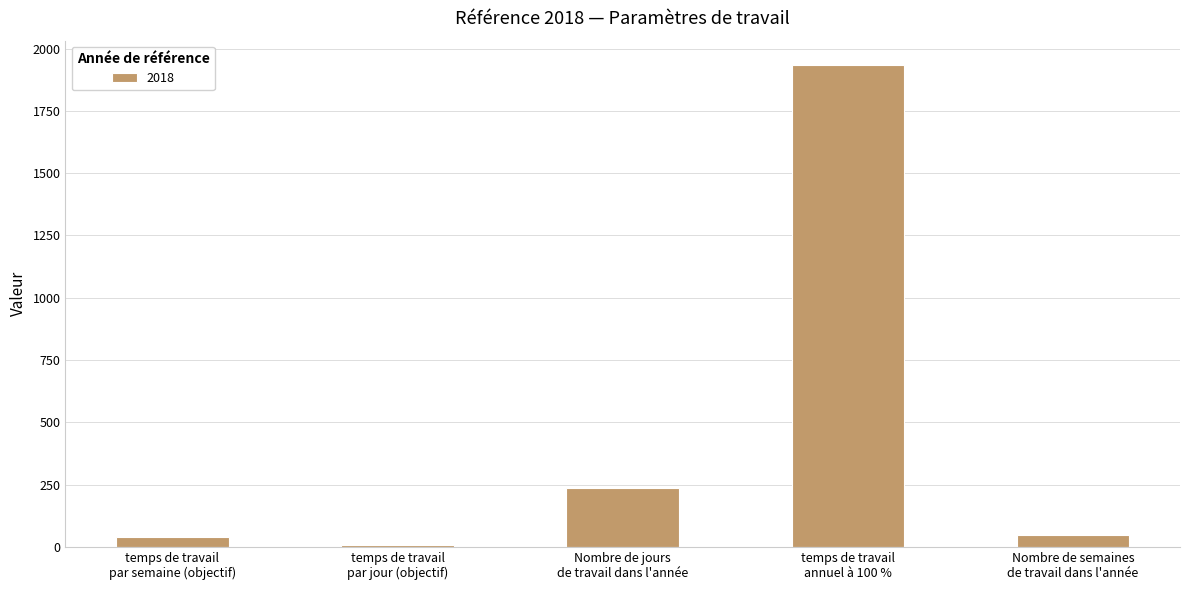

The value at Nombre de jours
de travail dans l'année is 236.0. True or false?

True